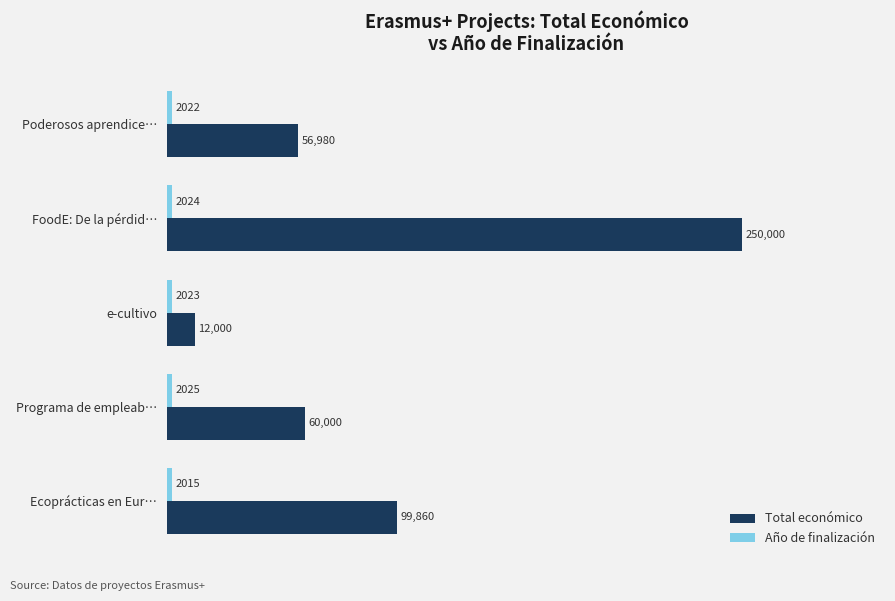

Which series has the largest range (max minus min)?

Total económico